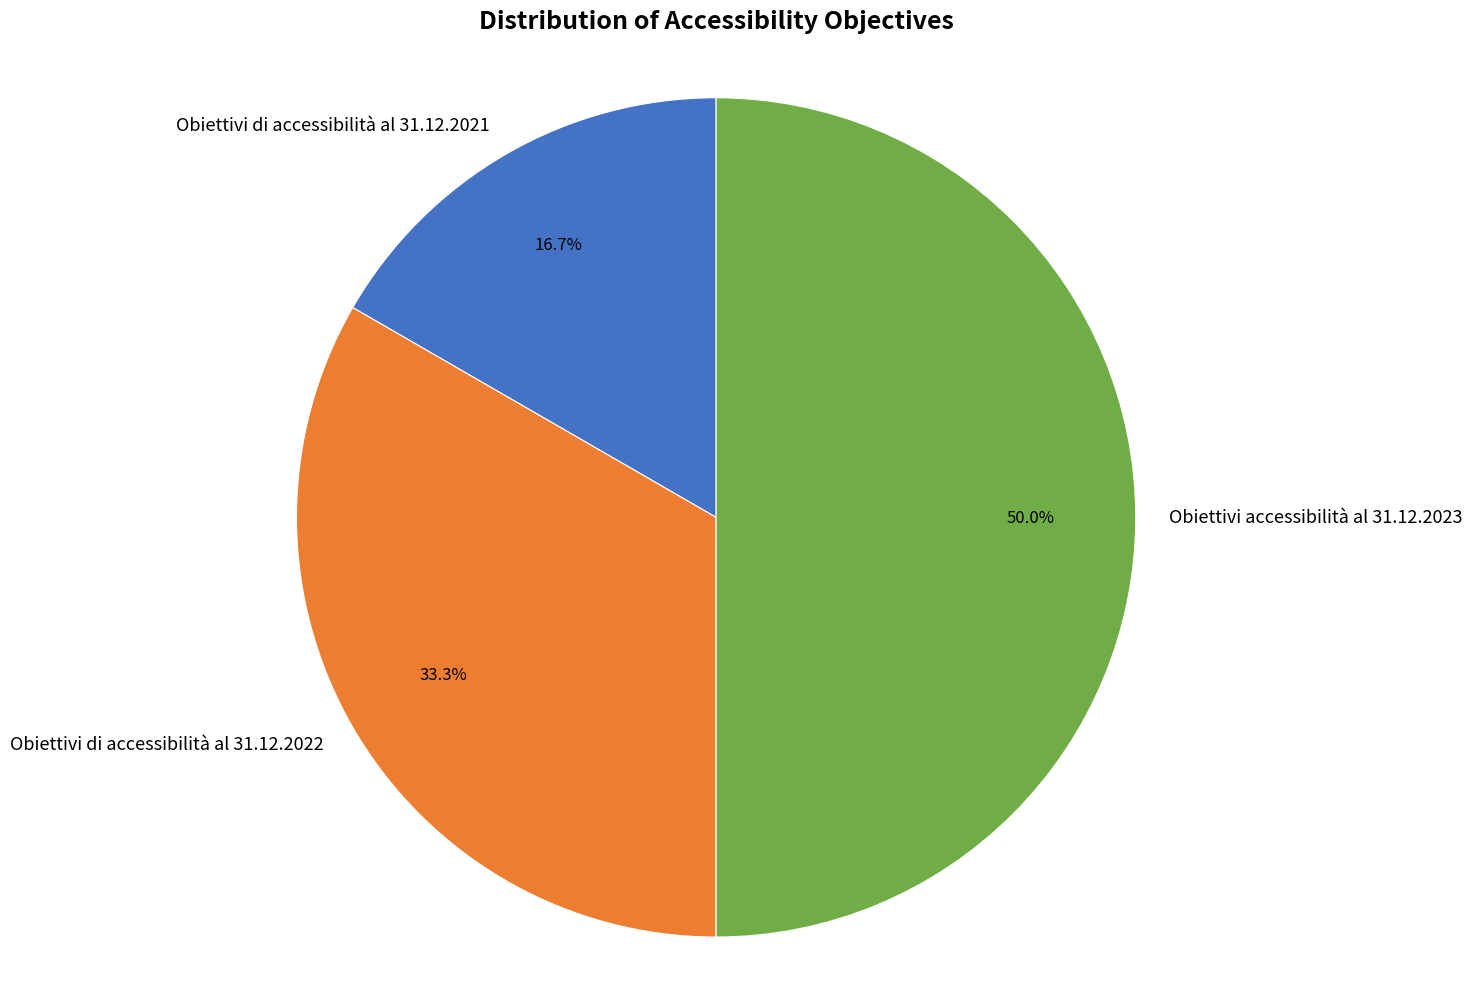

What is the total percentage of Obiettivi accessibilità al 31.12.2023 and Obiettivi di accessibilità al 31.12.2021?

66.7%